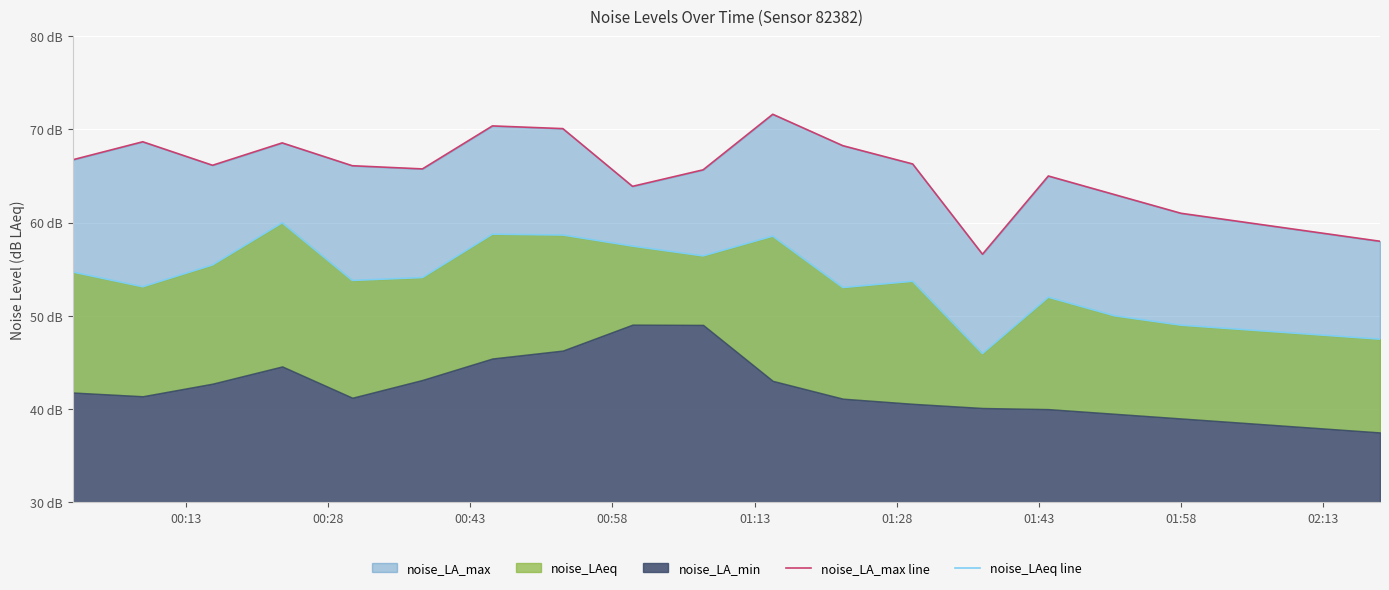

True or false: noise_LAeq line and noise_LA_max line intersect in this chart.

False